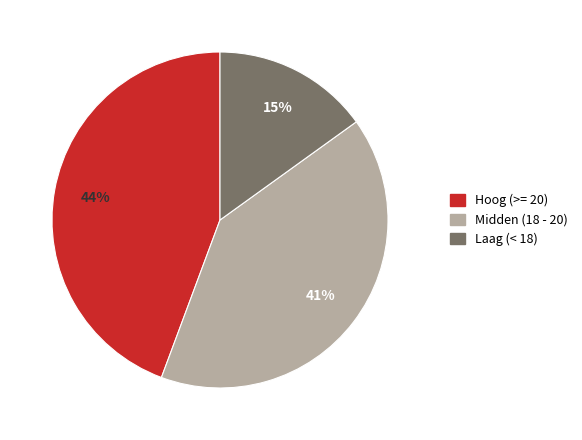

Is there any slice that represents more than half of the pie?

No